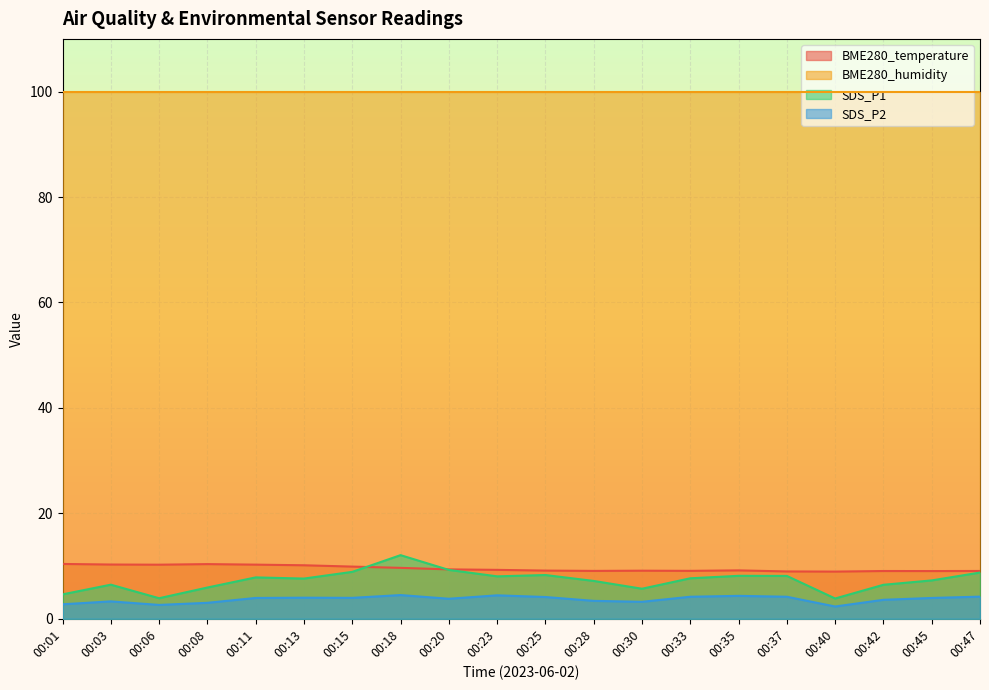

True or false: SDS_P1 and SDS_P2 cross at least once.

False